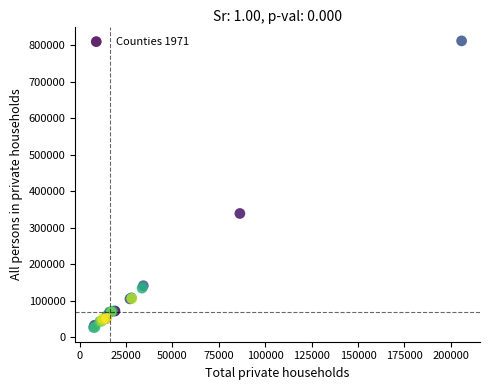

What Y value in the scatter plot is closest to 419324?

339089